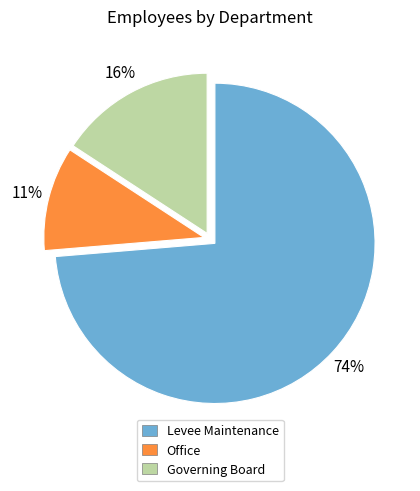

The Levee Maintenance slice represents 74% of the pie. True or false?

True